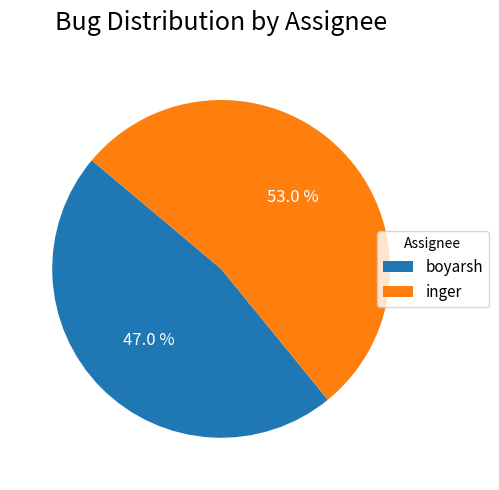

How many segments does this pie chart have?

2